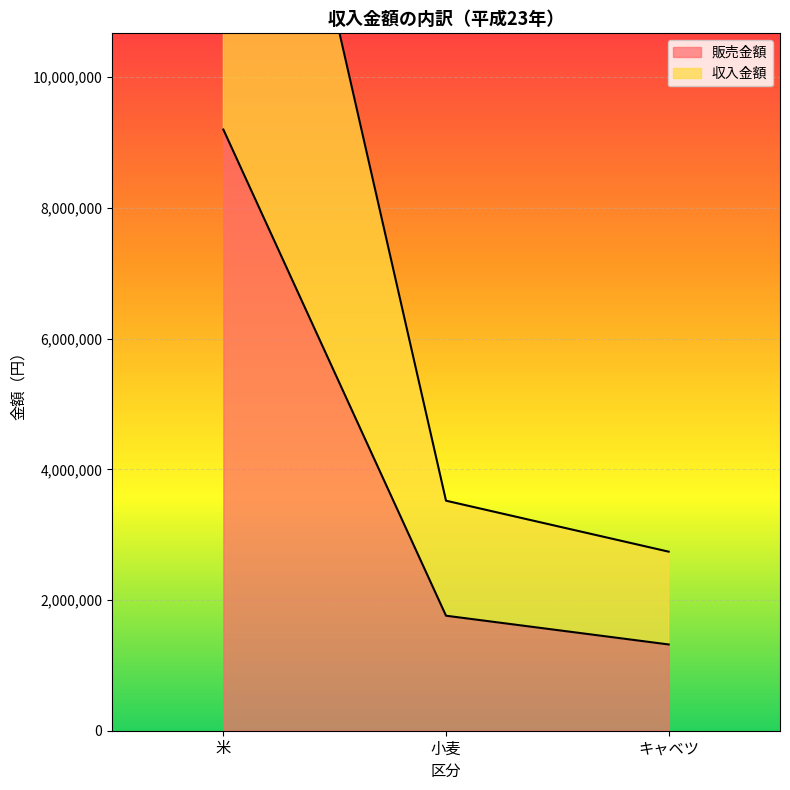

The 販売金額 series shows 9200000 at 米. True or false?

True